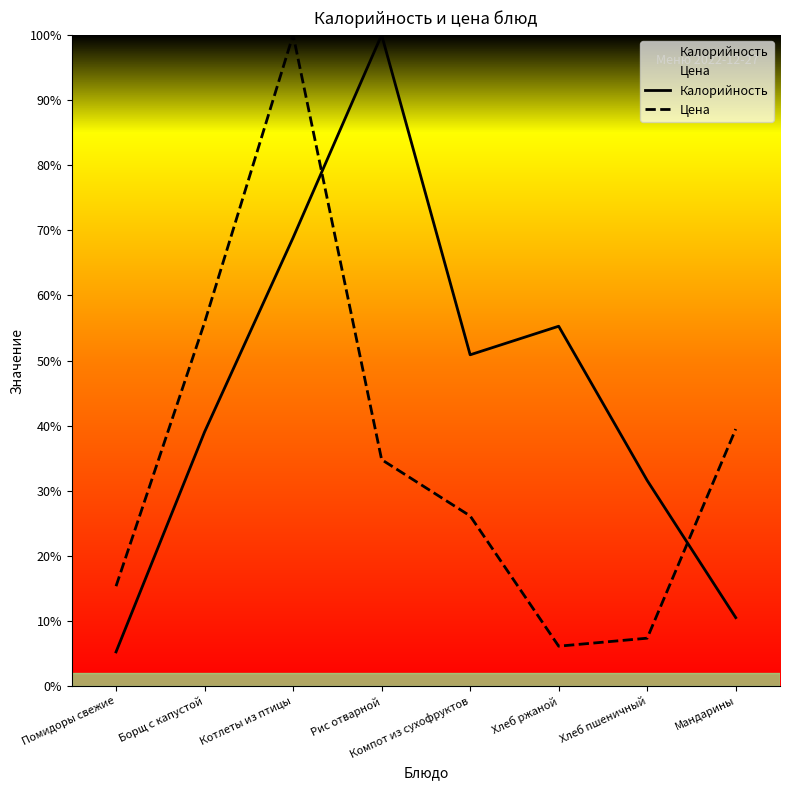

What is the minimum value for Цена?

6.1